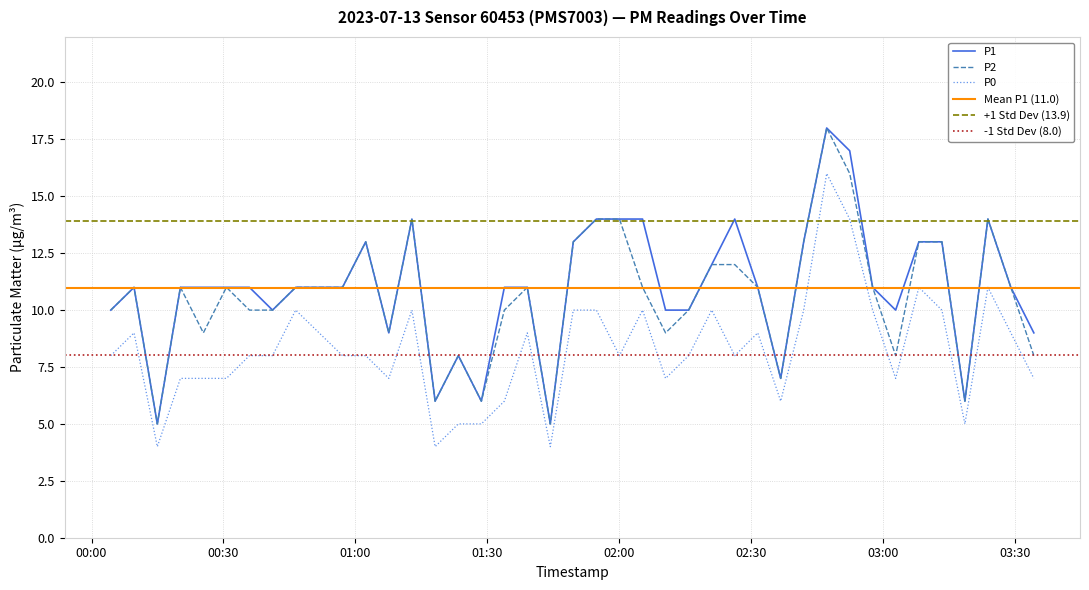

Reading left to right, extract all data points from this chart.

P1: 10	11	5	11	11	11	11	10	11	11	13	9	14	6	8	6	11	11	5	13	14	14	14	10	10	12	14	11	7	13	18	17	11	10	13	13	6	14	11	9
P2: 10	11	5	11	9	11	10	10	11	11	13	9	14	6	8	6	10	11	5	13	14	14	11	9	10	12	12	11	7	13	18	16	11	8	13	13	6	14	11	8
P0: 8	9	4	7	7	7	8	8	10	8	8	7	10	4	5	5	6	9	4	10	10	8	10	7	8	10	8	9	6	10	16	14	10	7	11	10	5	11	9	7